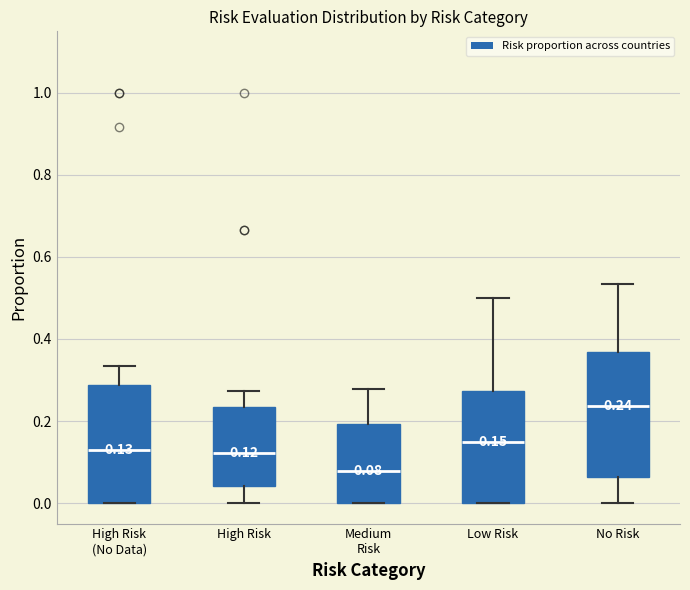

Which box has the highest median line?

No Risk